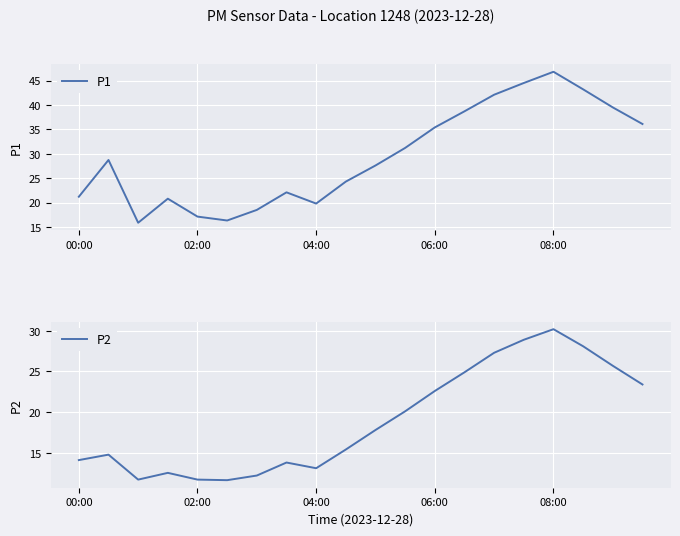

At which label does P1 reach its peak?

08:00